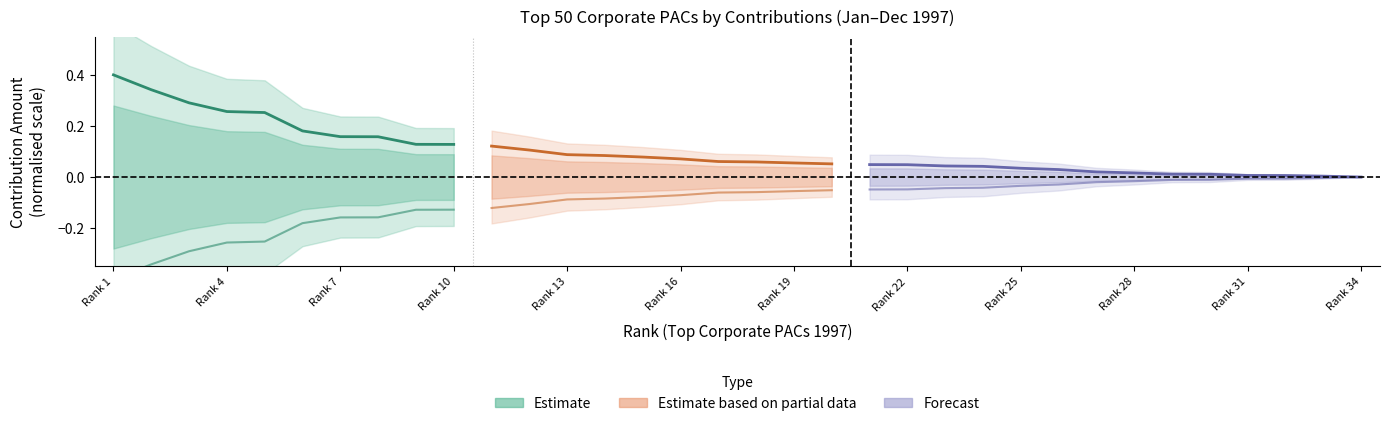

What is the difference between the maximum and minimum values in the PACs 11-20 series?

0.1